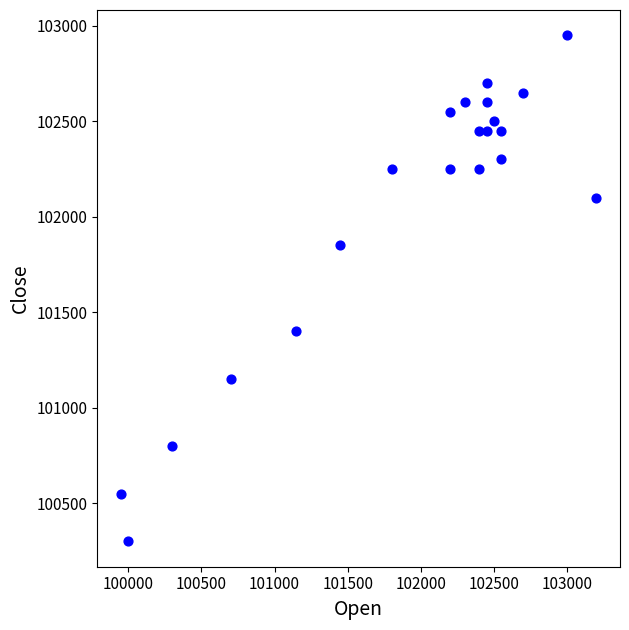

What is the range of X values (max minus min)?

3250